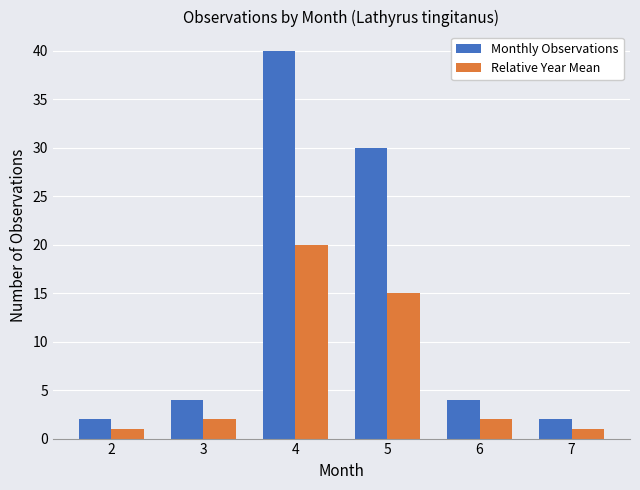

What is the value of the Relative Year Mean bar at the 4th from the left?

15